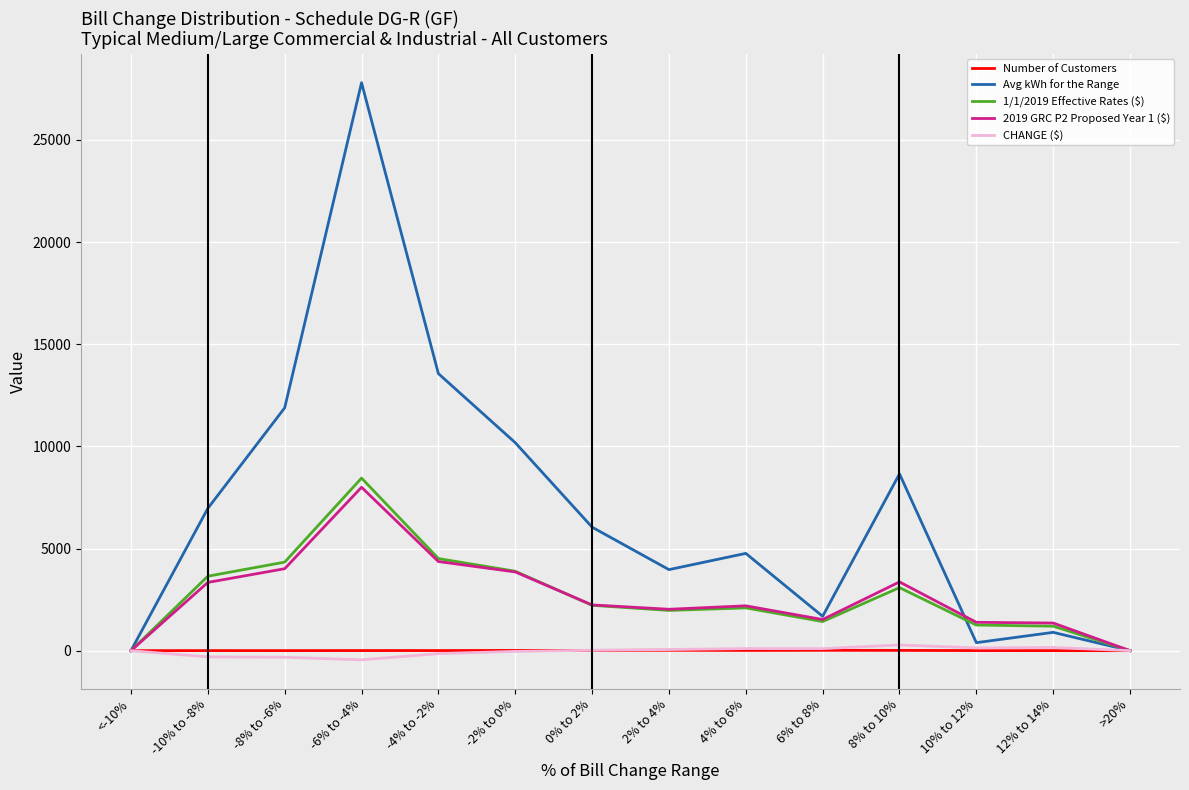

Which series has the largest range (max minus min)?

Avg kWh for the Range